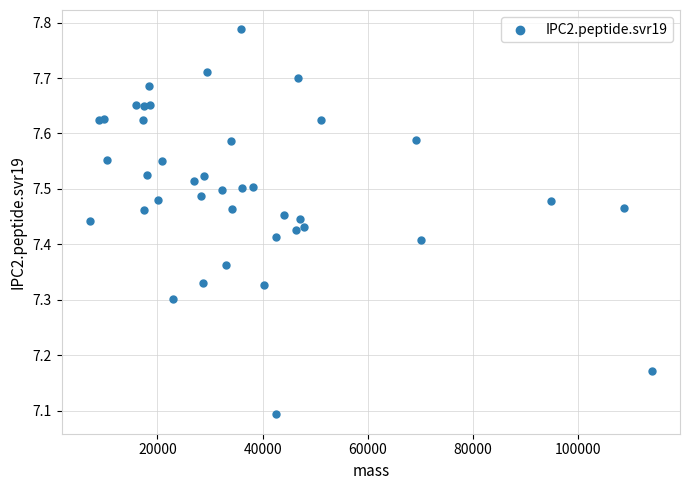

What Y value in the scatter plot is closest to 7?

7.1